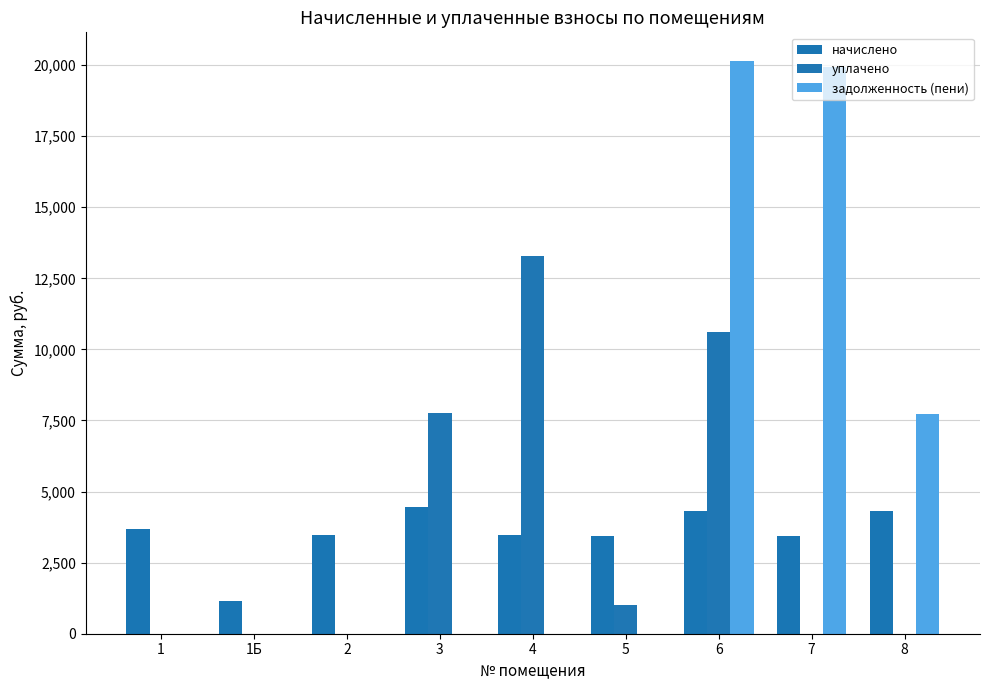

How many data points in уплачено are above 0?

4